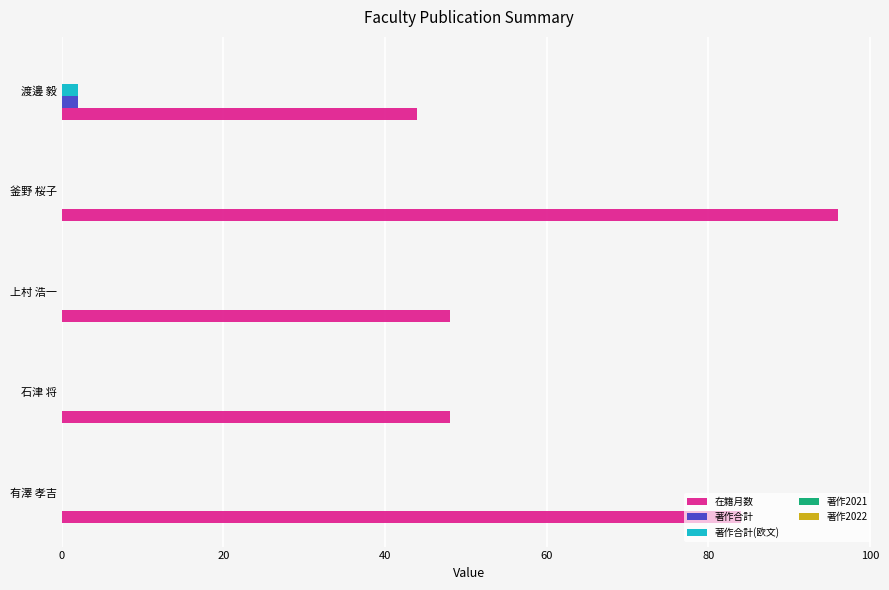

Which series has the largest total across all categories?

在籍月数